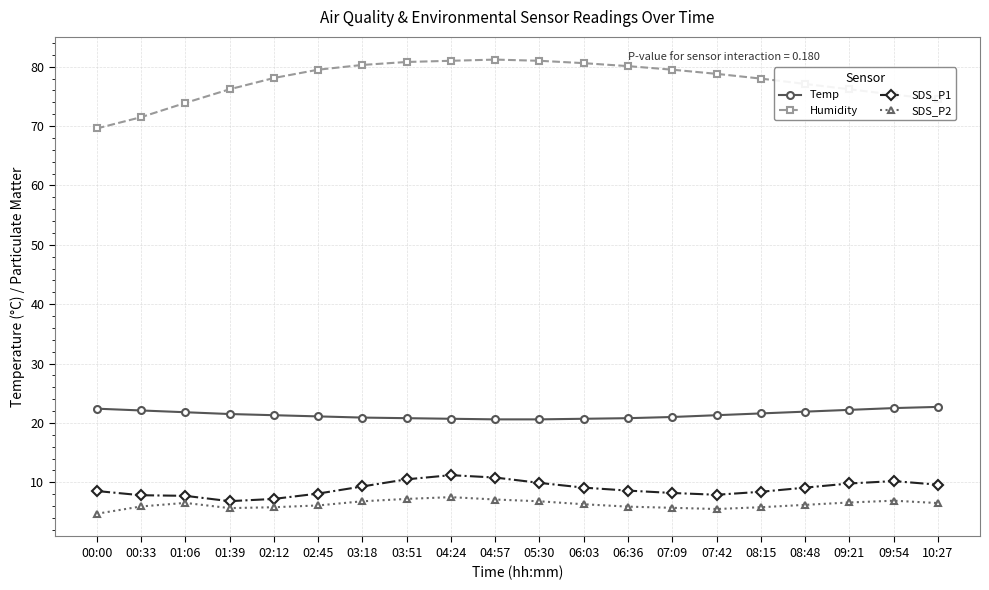

What is the value of the SDS_P2 point at the 5th from the left?

5.8